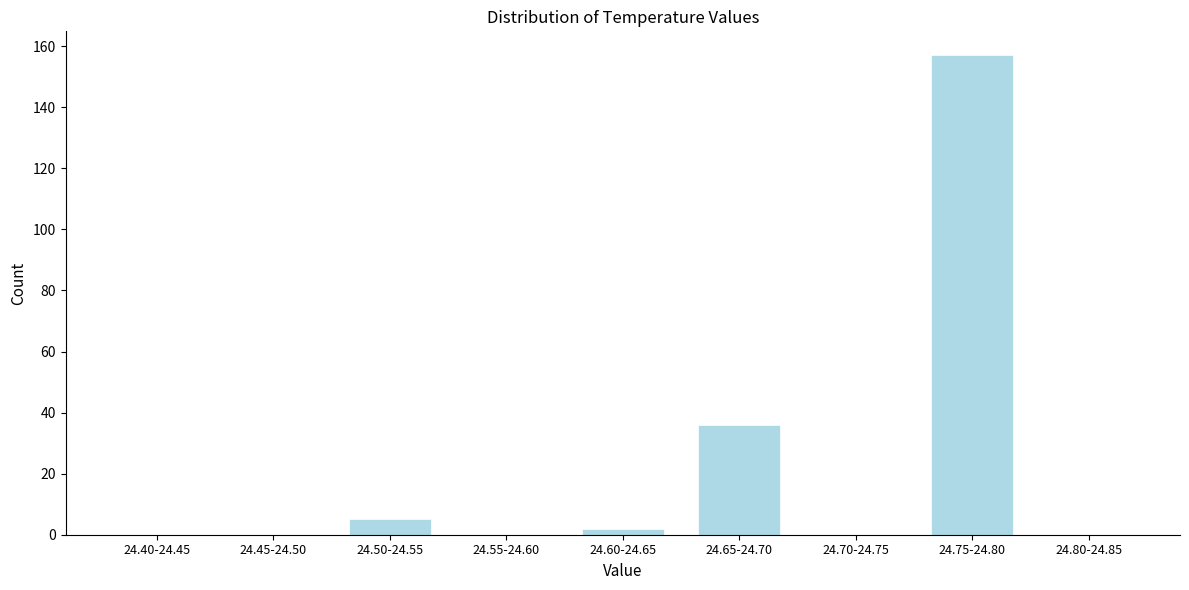

Reading left to right, transcribe all the data shown in this chart.

24.40-24.45=0	24.45-24.50=0	24.50-24.55=5	24.55-24.60=0	24.60-24.65=2	24.65-24.70=36	24.70-24.75=0	24.75-24.80=157	24.80-24.85=0